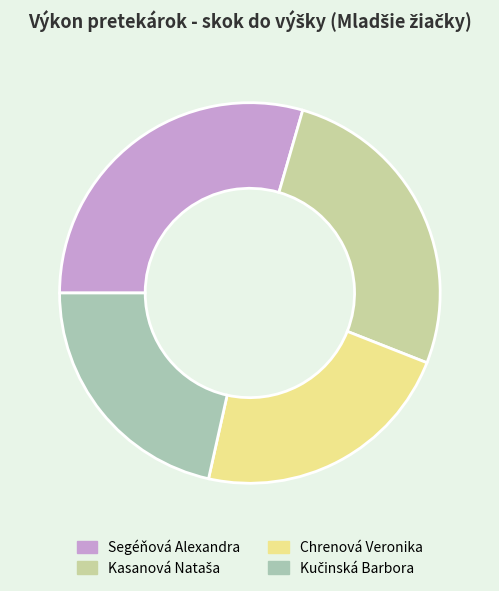

What portion of the pie excludes Segéňová Alexandra?

70.5%